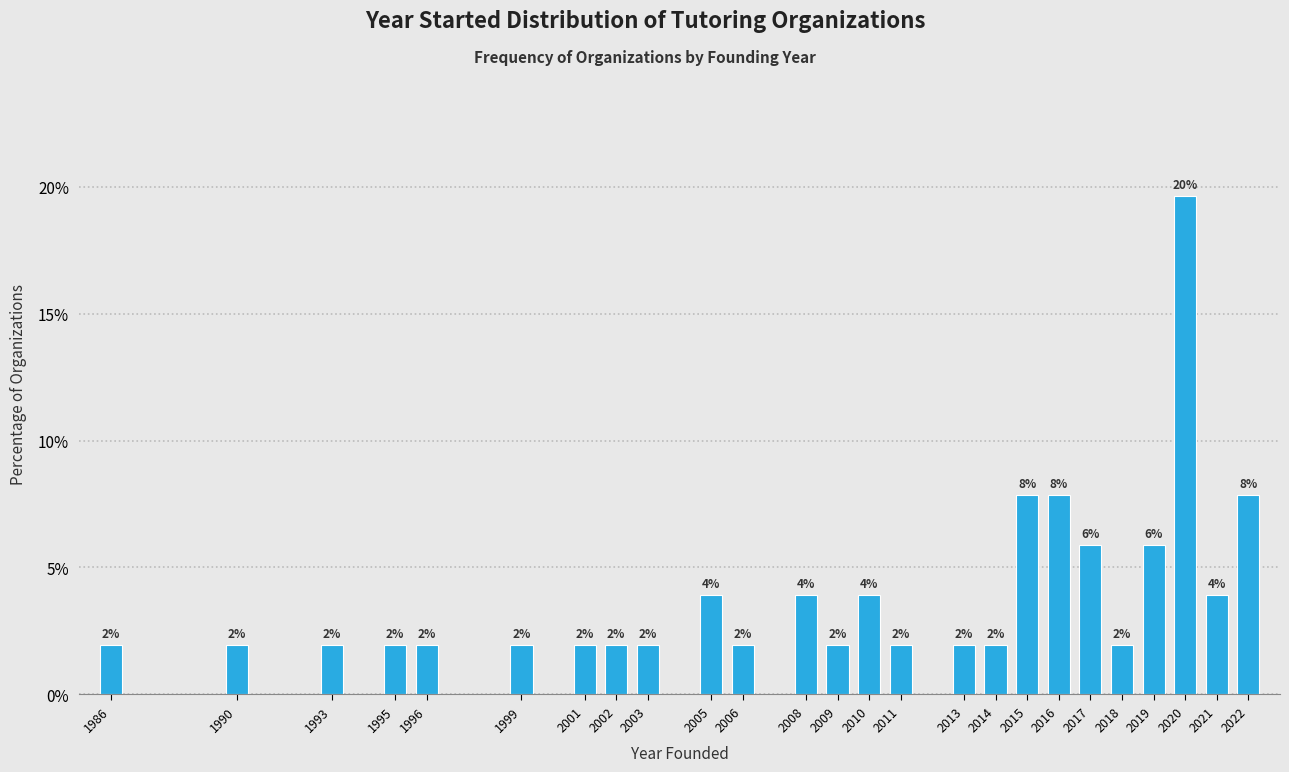

What is the smallest value displayed?

2.0